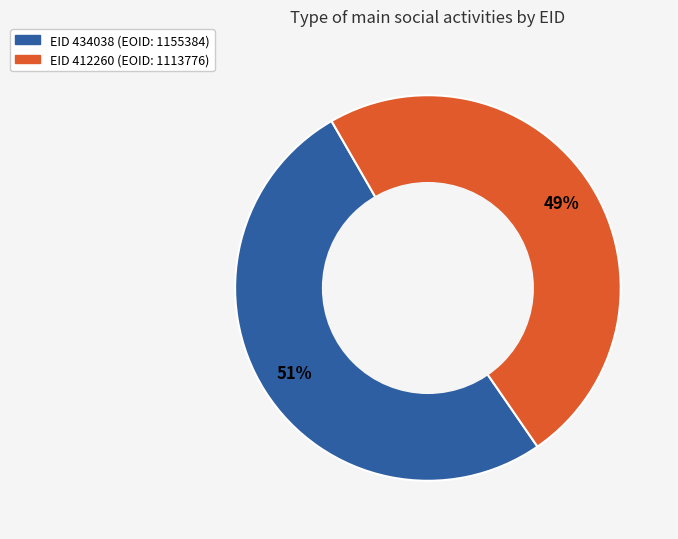

How many segments does this pie chart have?

2